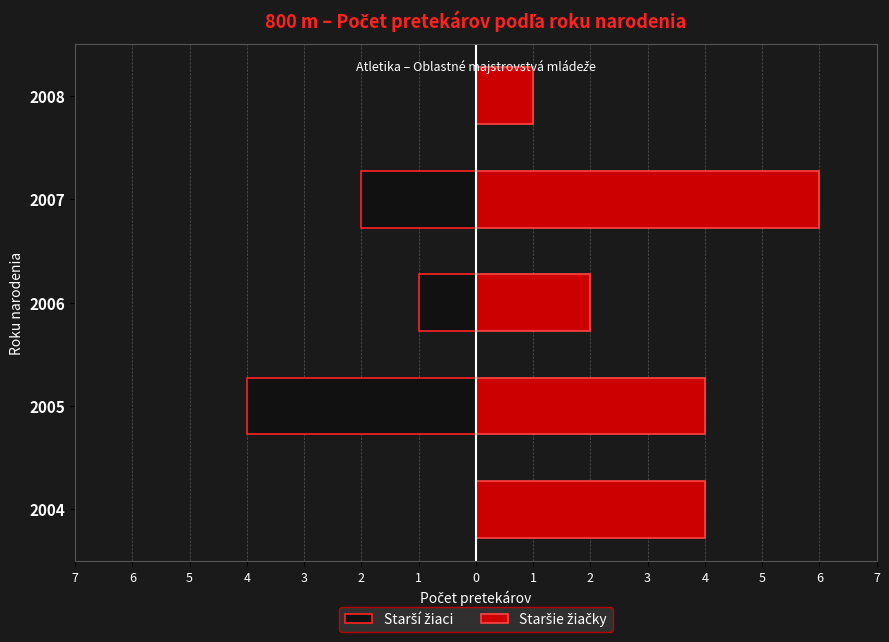

What are all the series names shown in the legend?

Starší žiaci, Staršie žiačky